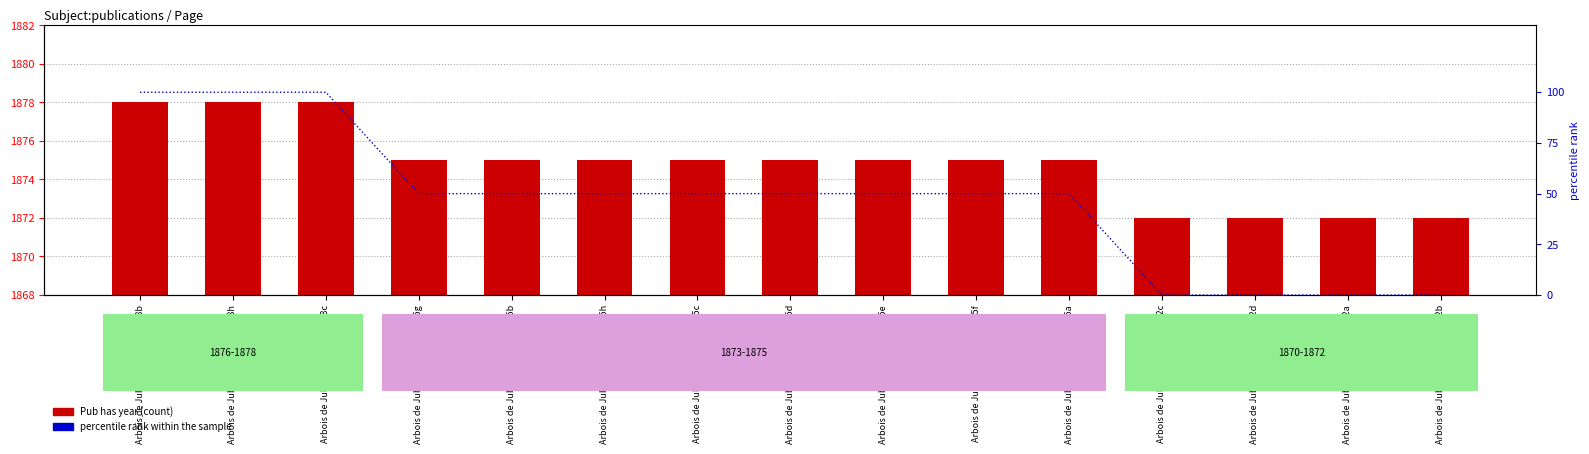

Which series has the largest total across all categories?

Pub has year